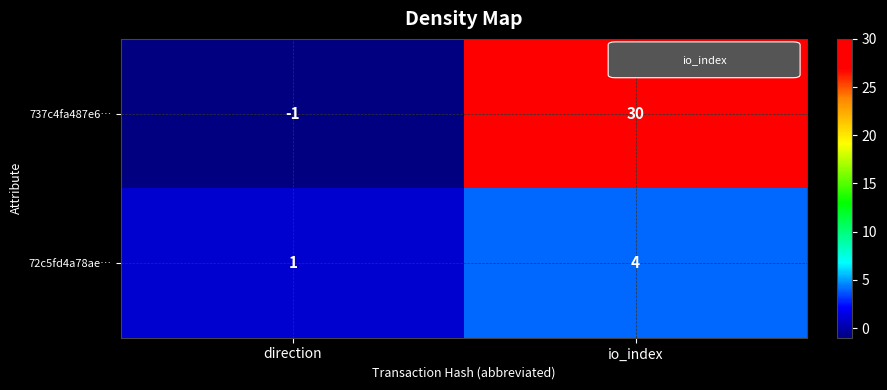

Rank the series by their maximum value, from lowest to highest.

72c5fd4a78ae…, 737c4fa487e6…